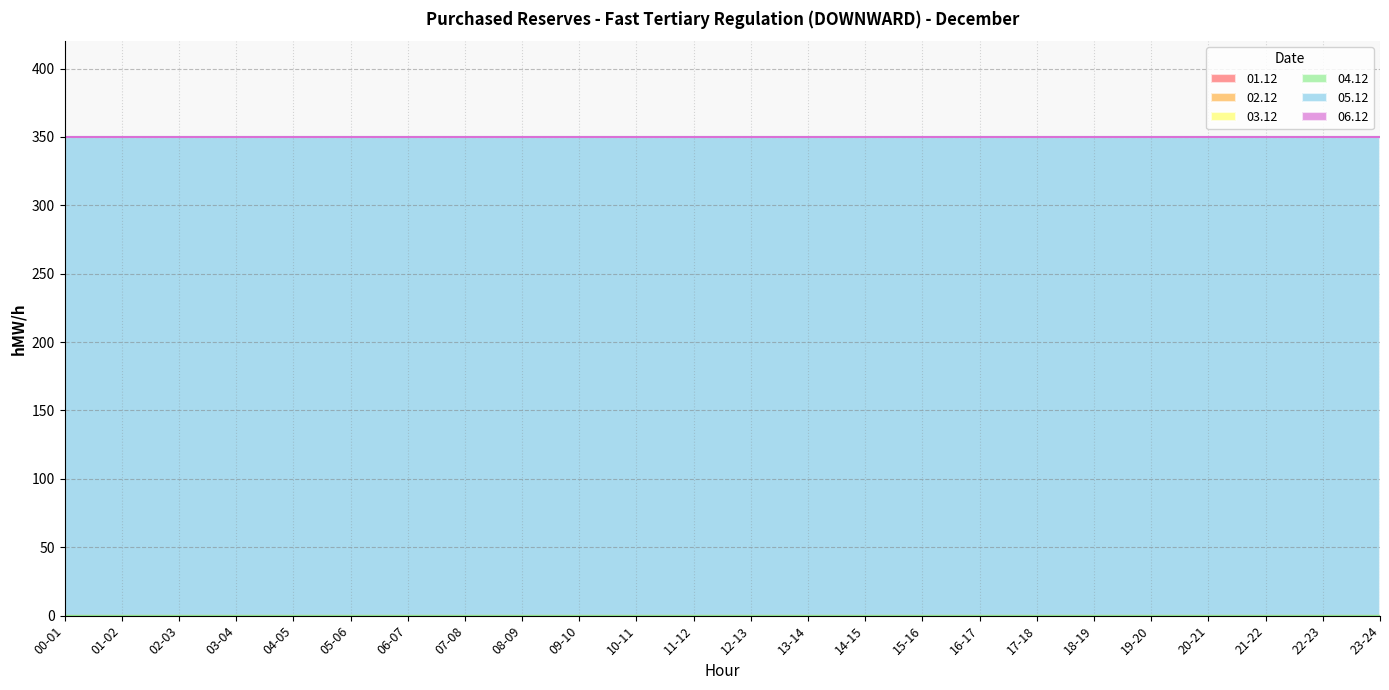

Which category has the highest value in the 02.12 series?

00-01